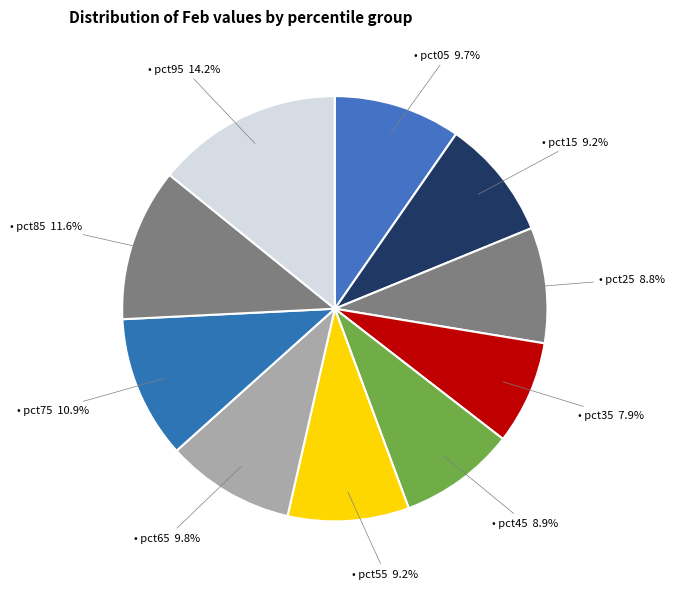

How many segments does this pie chart have?

10